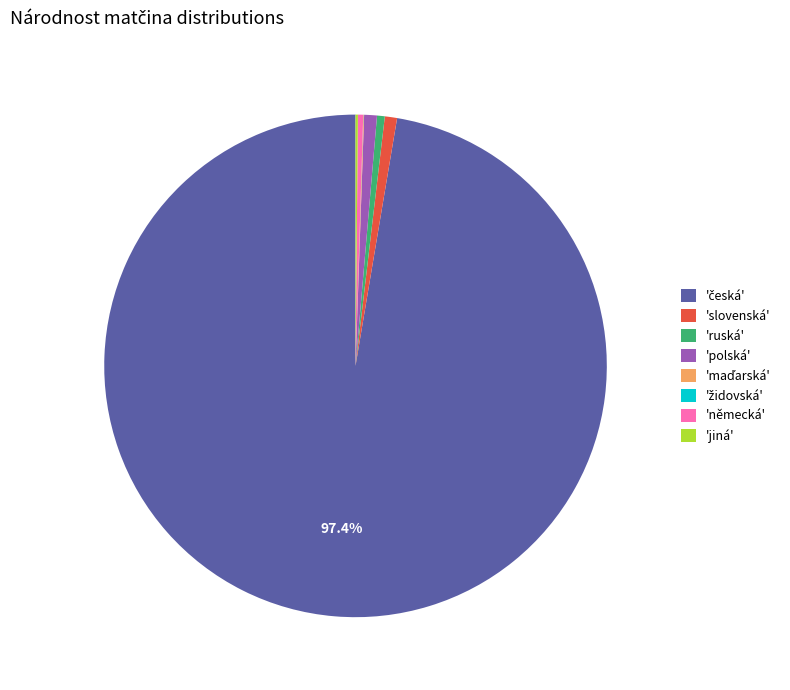

Approximately how many times larger is the value at 'německá' compared to 'polská'?

0.4